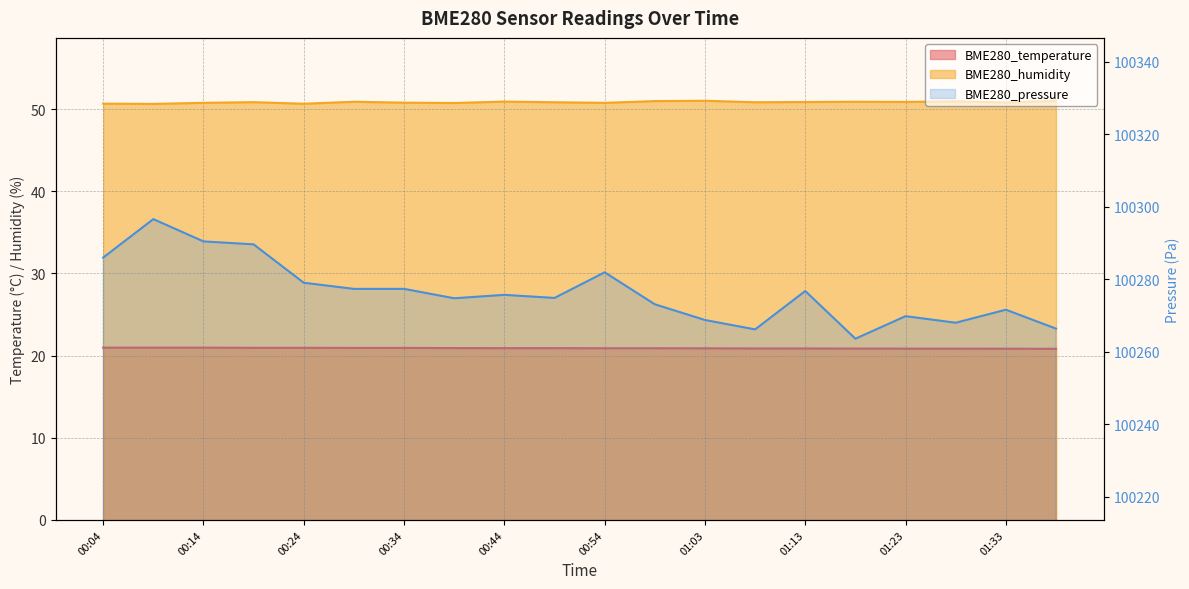

Does the chart display data point markers on the line(s)?

No